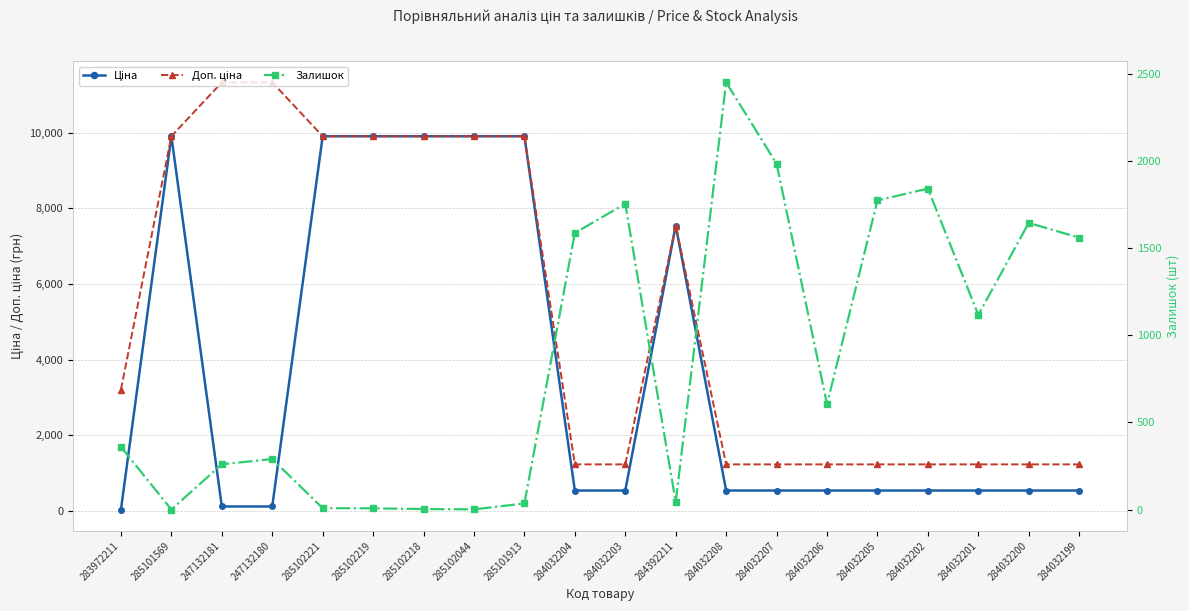

What is the difference between the maximum and minimum values in the Доп. ціна series?

10106.8